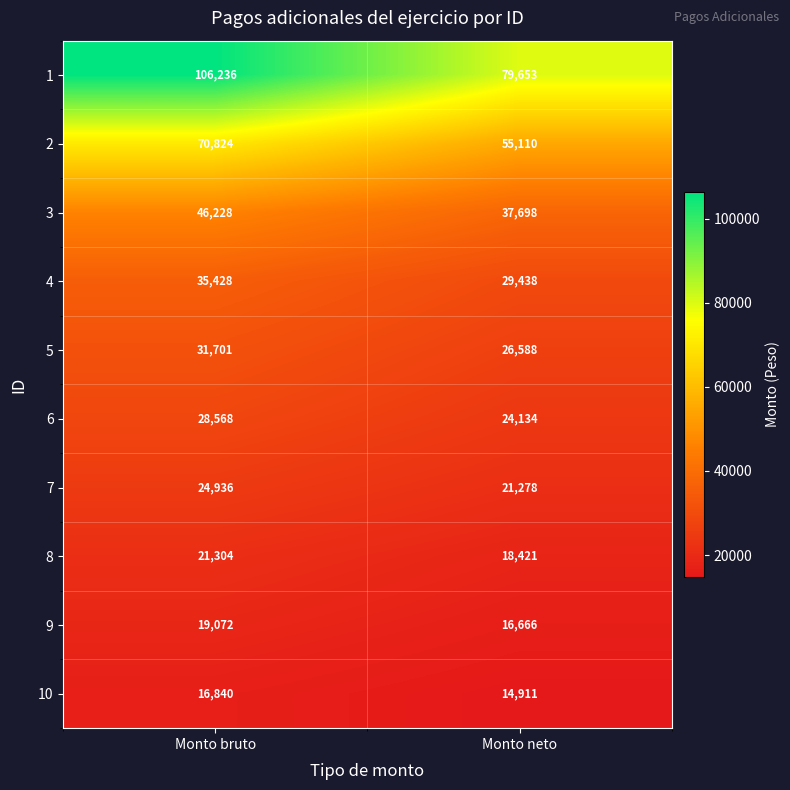

What is the sum of all 2 values?

125934